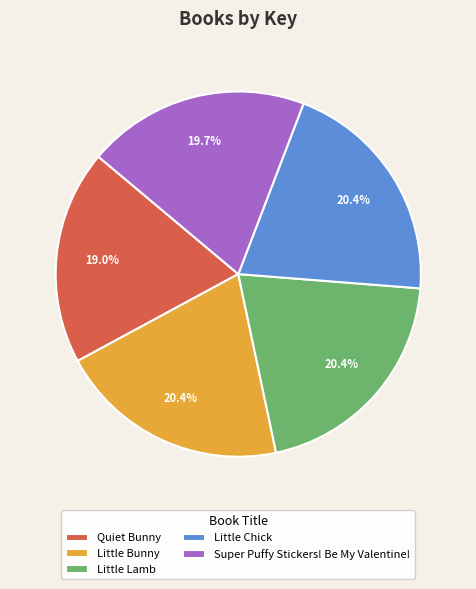

Which slice is the smallest?

Quiet Bunny